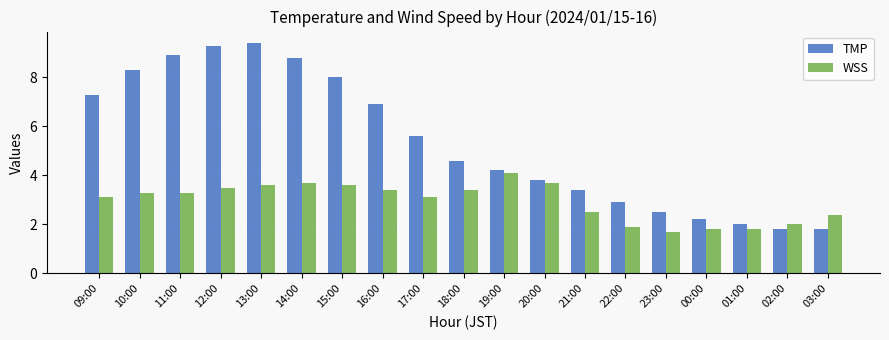

Rank the series by their average value, from lowest to highest.

WSS, TMP